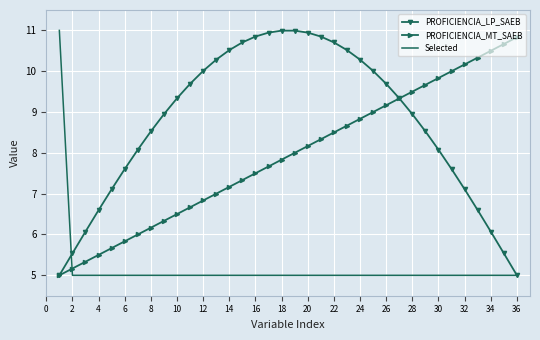

What is the maximum value shown in the chart?

11.0